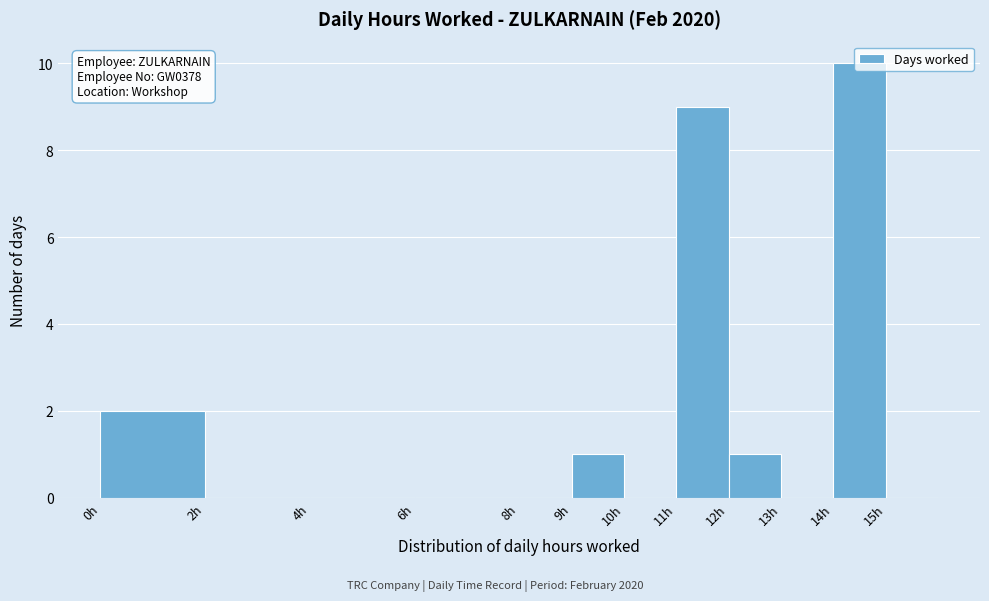

Which range on the x-axis has the tallest bar?

14 to 15